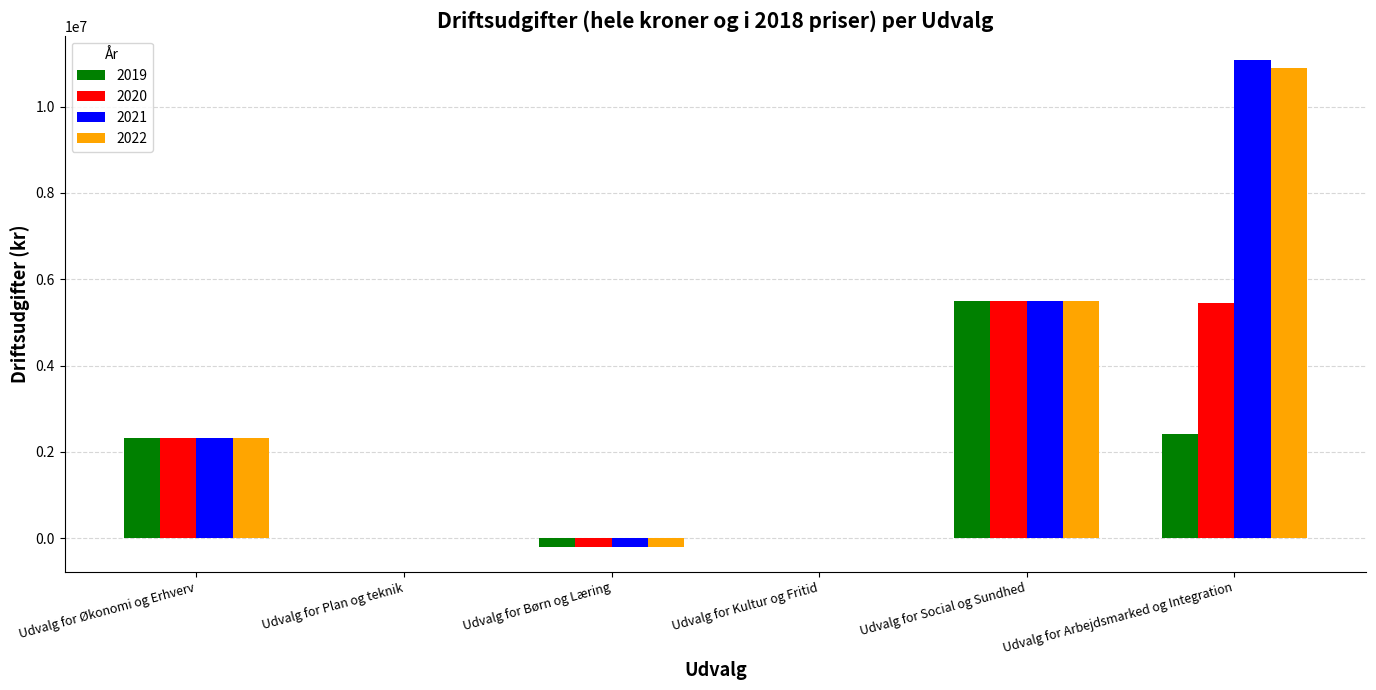

Reading left to right, transcribe all the data shown in this chart.

2019: Udvalg for Økonomi og Erhverv=2325000	Udvalg for Plan og teknik=0	Udvalg for Børn og Læring=-214560	Udvalg for Kultur og Fritid=0	Udvalg for Social og Sundhed=5498000	Udvalg for Arbejdsmarked og Integration=2411000
2020: Udvalg for Økonomi og Erhverv=2325000	Udvalg for Plan og teknik=0	Udvalg for Børn og Læring=-214560	Udvalg for Kultur og Fritid=0	Udvalg for Social og Sundhed=5498000	Udvalg for Arbejdsmarked og Integration=5448000
2021: Udvalg for Økonomi og Erhverv=2325000	Udvalg for Plan og teknik=0	Udvalg for Børn og Læring=-214560	Udvalg for Kultur og Fritid=0	Udvalg for Social og Sundhed=5498000	Udvalg for Arbejdsmarked og Integration=11078000
2022: Udvalg for Økonomi og Erhverv=2325000	Udvalg for Plan og teknik=0	Udvalg for Børn og Læring=-214560	Udvalg for Kultur og Fritid=0	Udvalg for Social og Sundhed=5498000	Udvalg for Arbejdsmarked og Integration=10898000